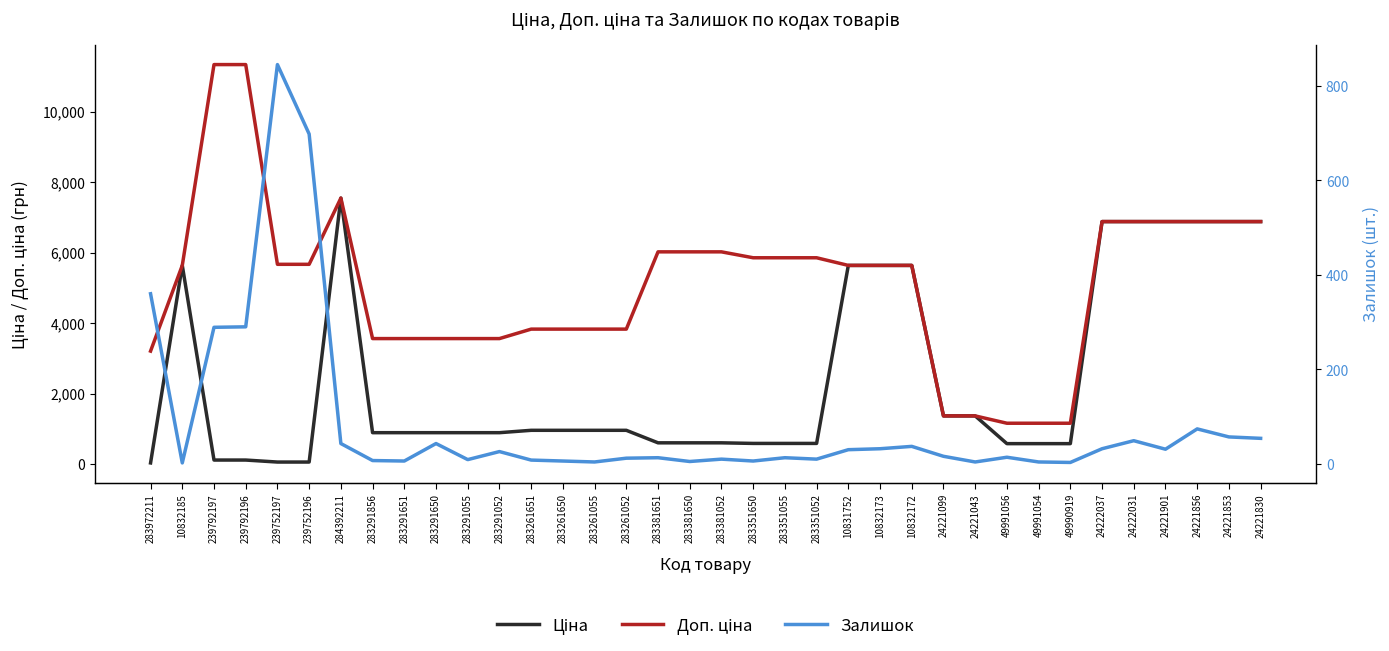

What is the maximum value shown in the chart?

11334.0